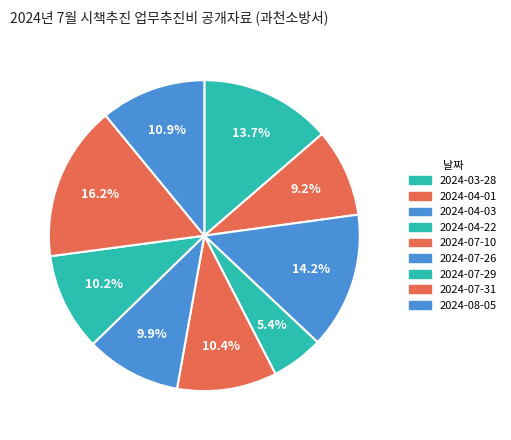

Is there any slice that represents more than half of the pie?

No